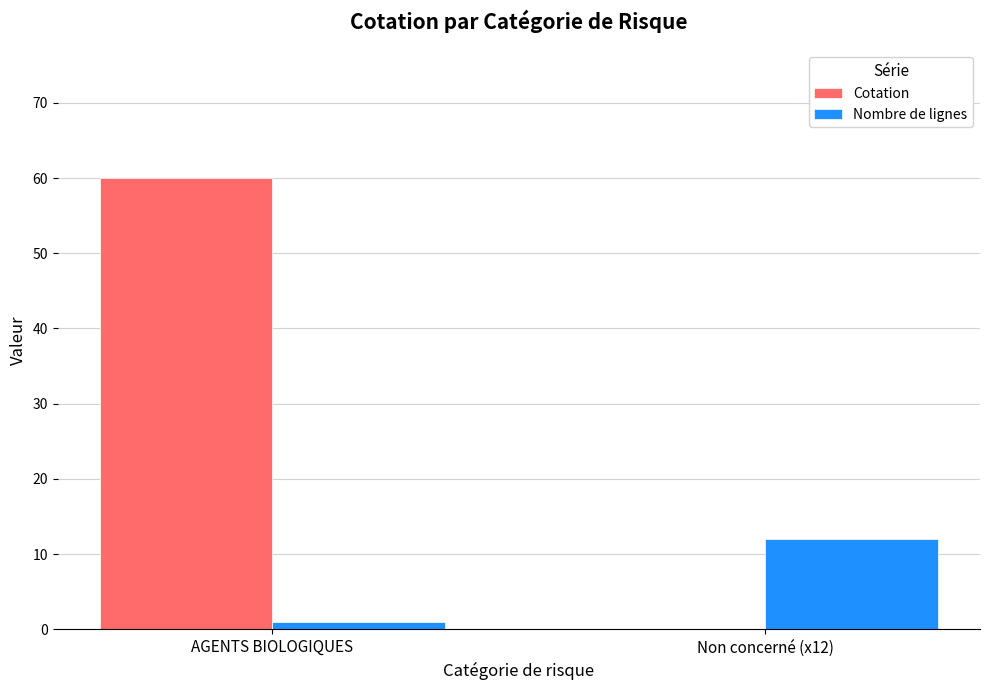

Which series changed the most between AGENTS BIOLOGIQUES and Non concerné (x12)?

Cotation